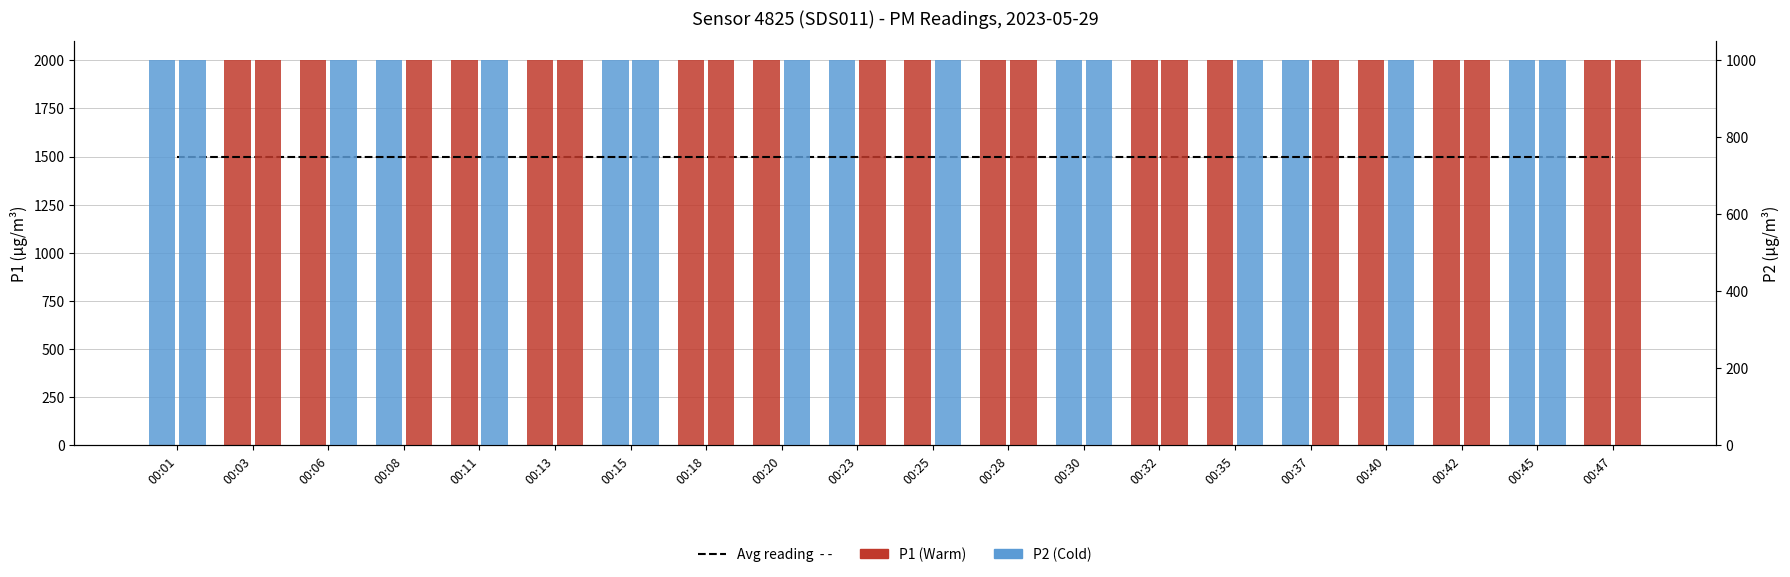

Which label corresponds to the smallest value in the chart?

00:01